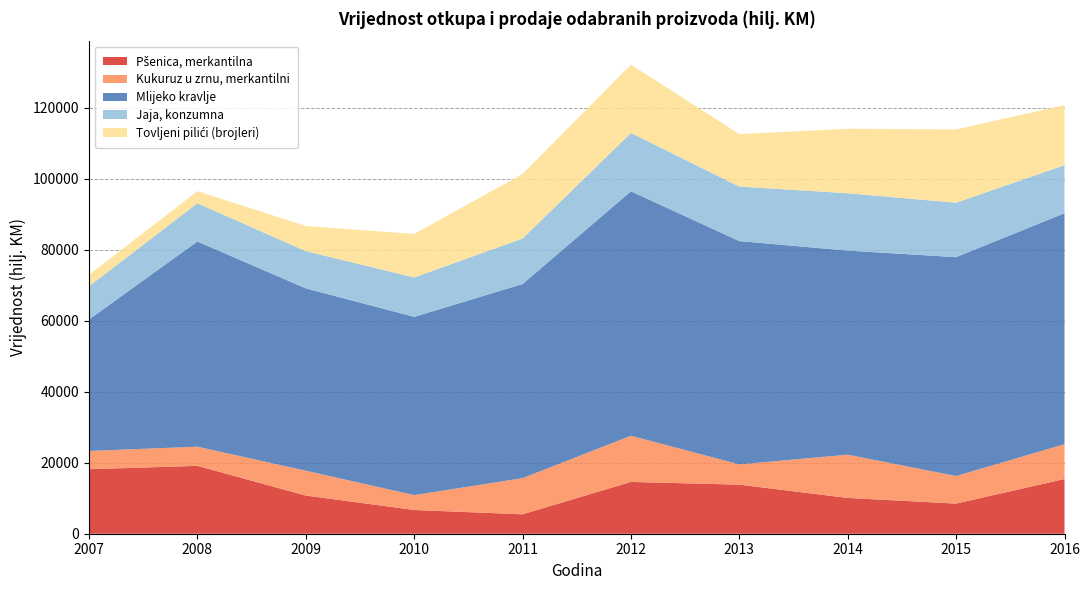

Reading left to right, transcribe all the data shown in this chart.

Pšenica, merkantilna: 18173	19116	10754	6692	5463	14586	13824	10078	8490	15409
Kukuruz u zrnu, merkantilni: 5142	5405	7006	4186	10193	13009	5707	12189	7767	9815
Mlijeko kravlje: 37041	57801	51355	50213	54669	68857	62894	57483	61648	65048
Jaja, konzumna: 9355	10753	10492	11095	12823	16439	15373	16156	15331	13543
Tovljeni pilići (brojleri): 3218	3415	7079	12254	18175	19237	14765	18152	20656	16921